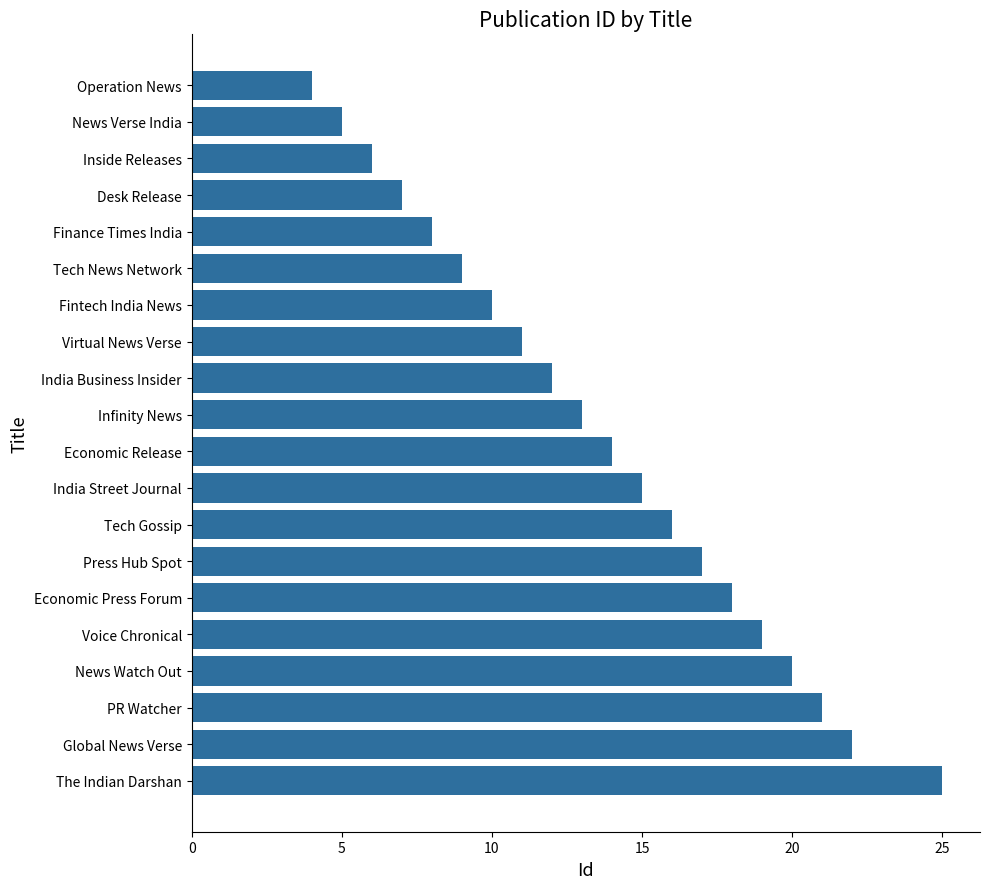

How many values are below 14?

10